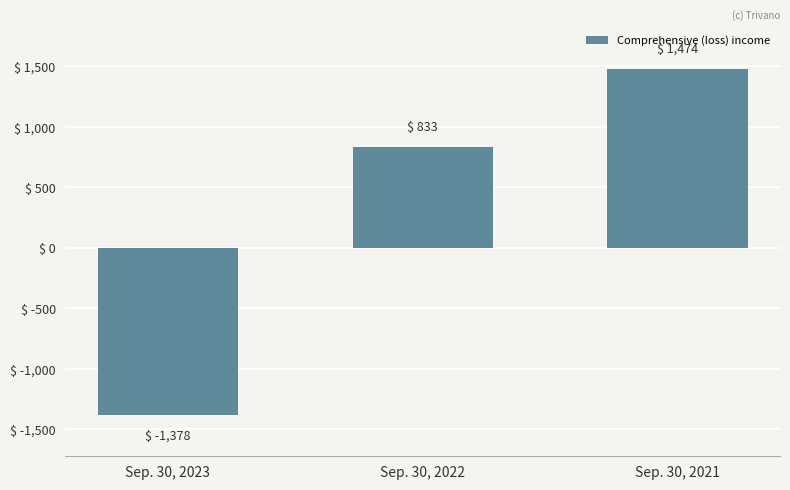

What is the value of the 1st bar from the left?

-1378